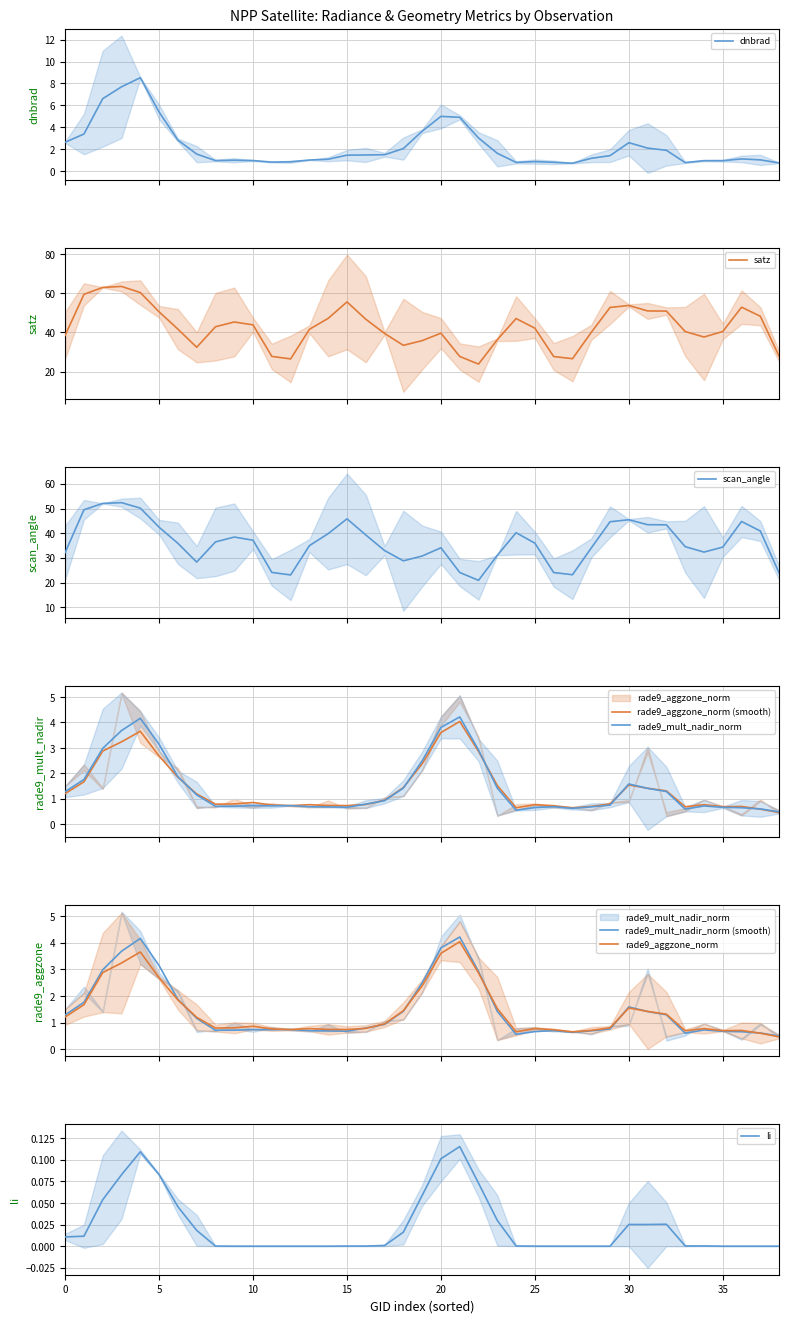

How many data points in dnbrad are less than 1?

15